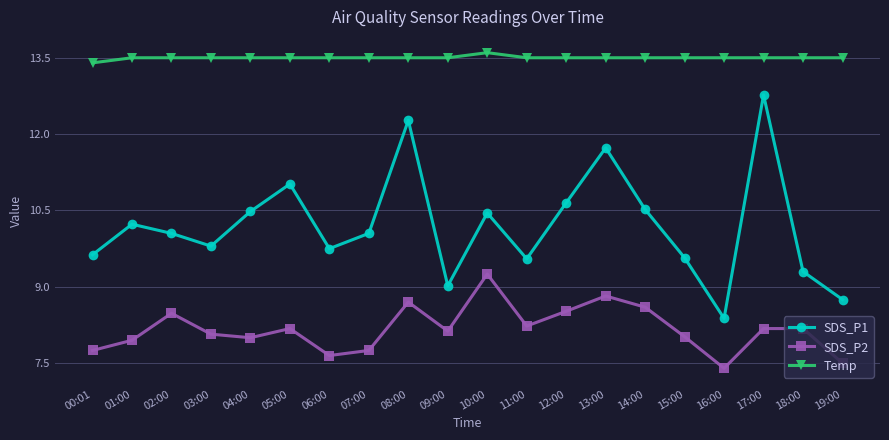

Does the chart have visible grid lines?

Yes